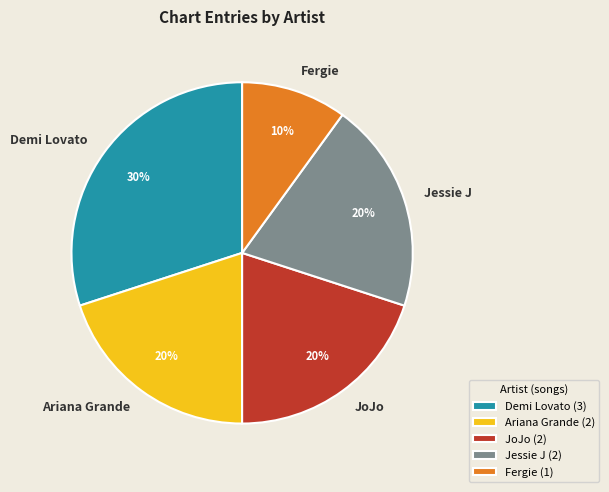

What is the ratio of the value at JoJo to the value at Fergie?

2.0